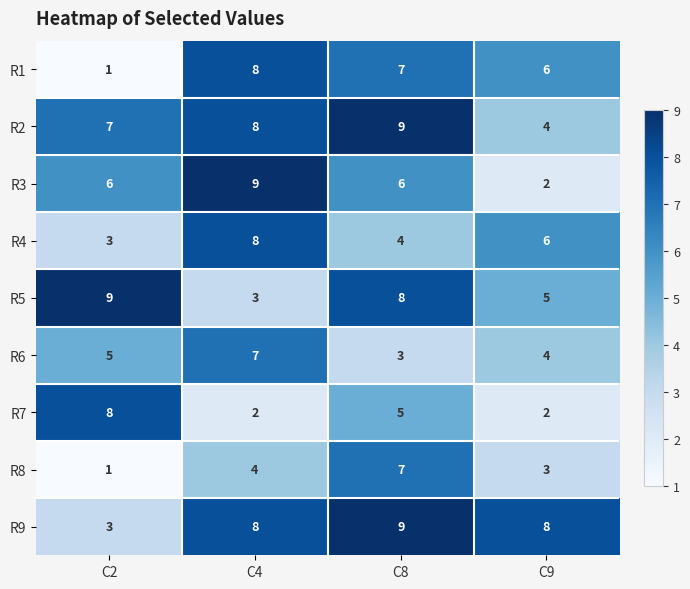

How many R6 values are between 4 and 7?

3